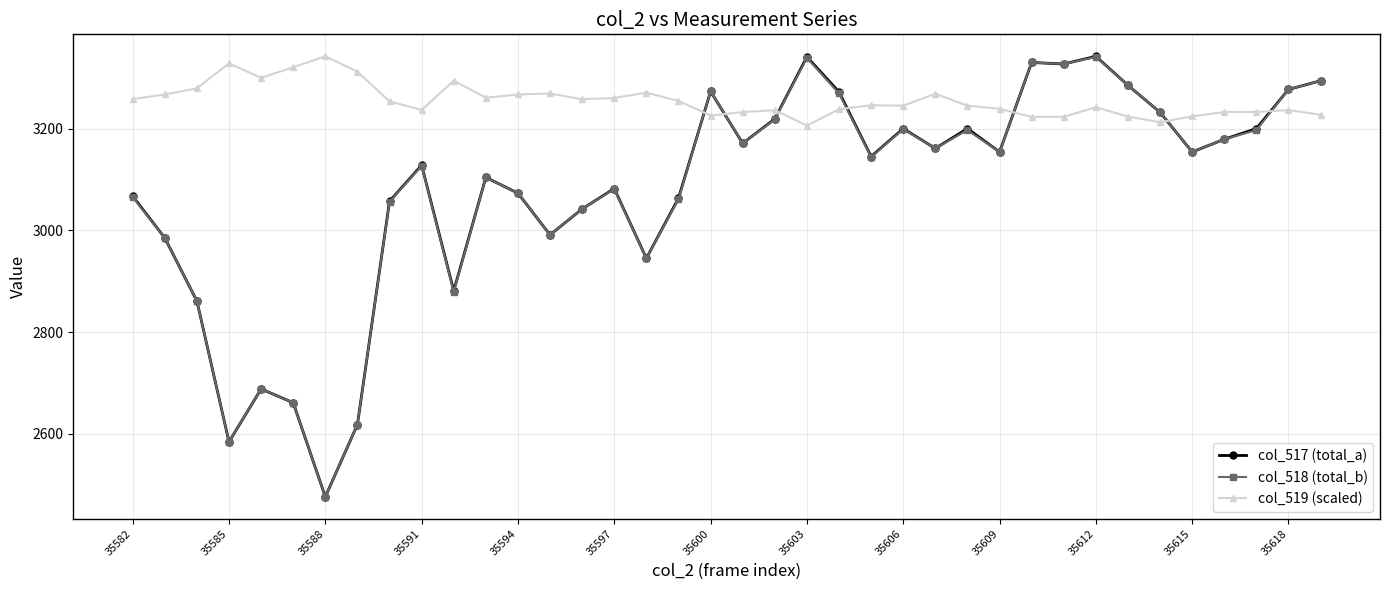

True or false: col_517 (total_a) has more than 0 points higher than both neighbors.

True